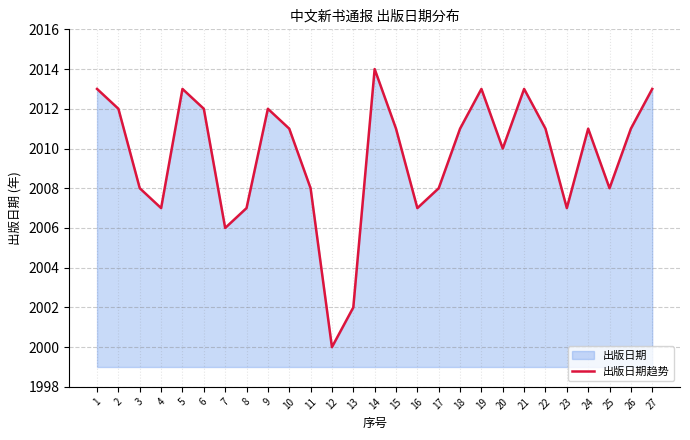

At which category does the chart reach its minimum across all series?

12